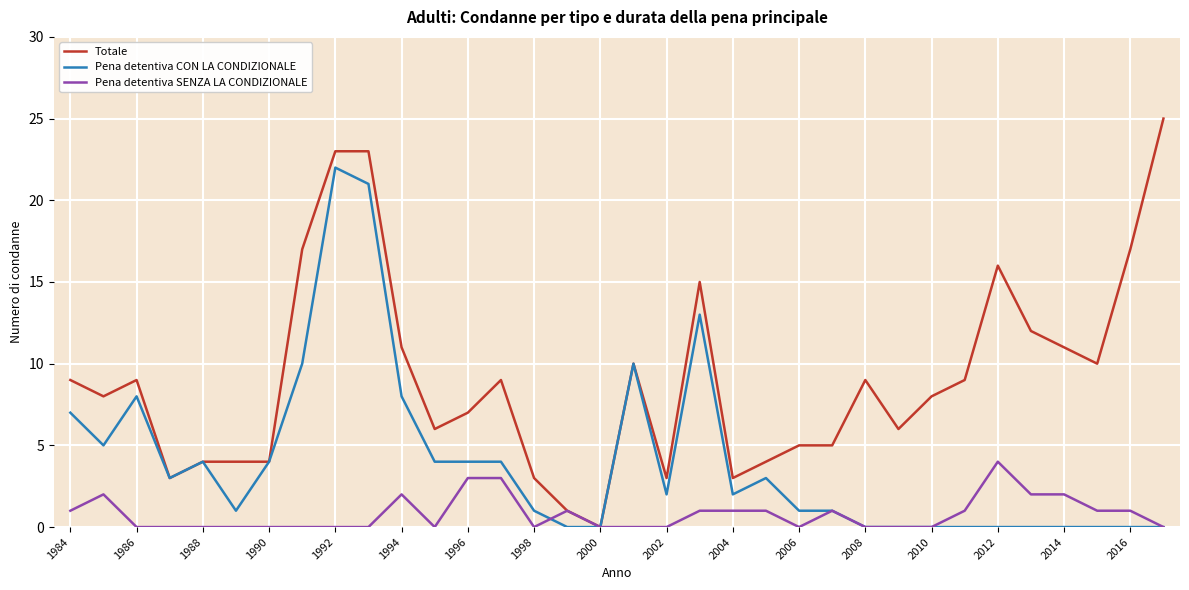

True or false: Totale has more than 2 interior local peaks.

True